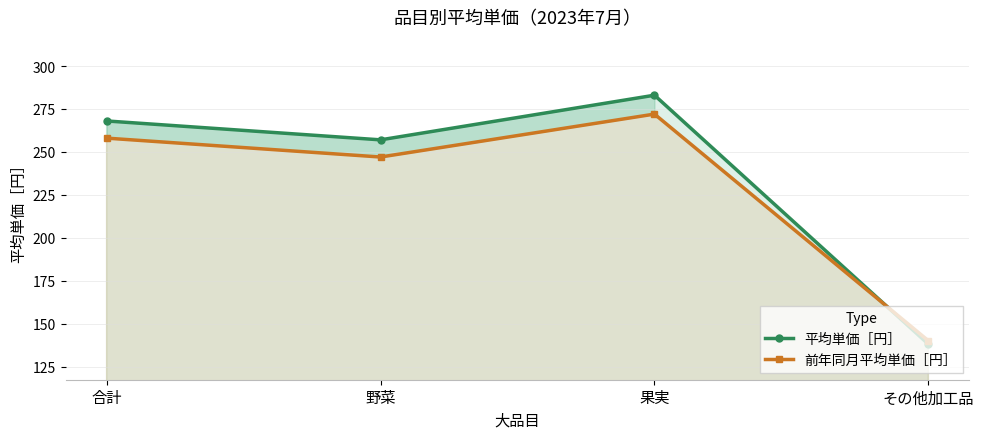

Where is the first local minimum for 平均単価［円］?

野菜